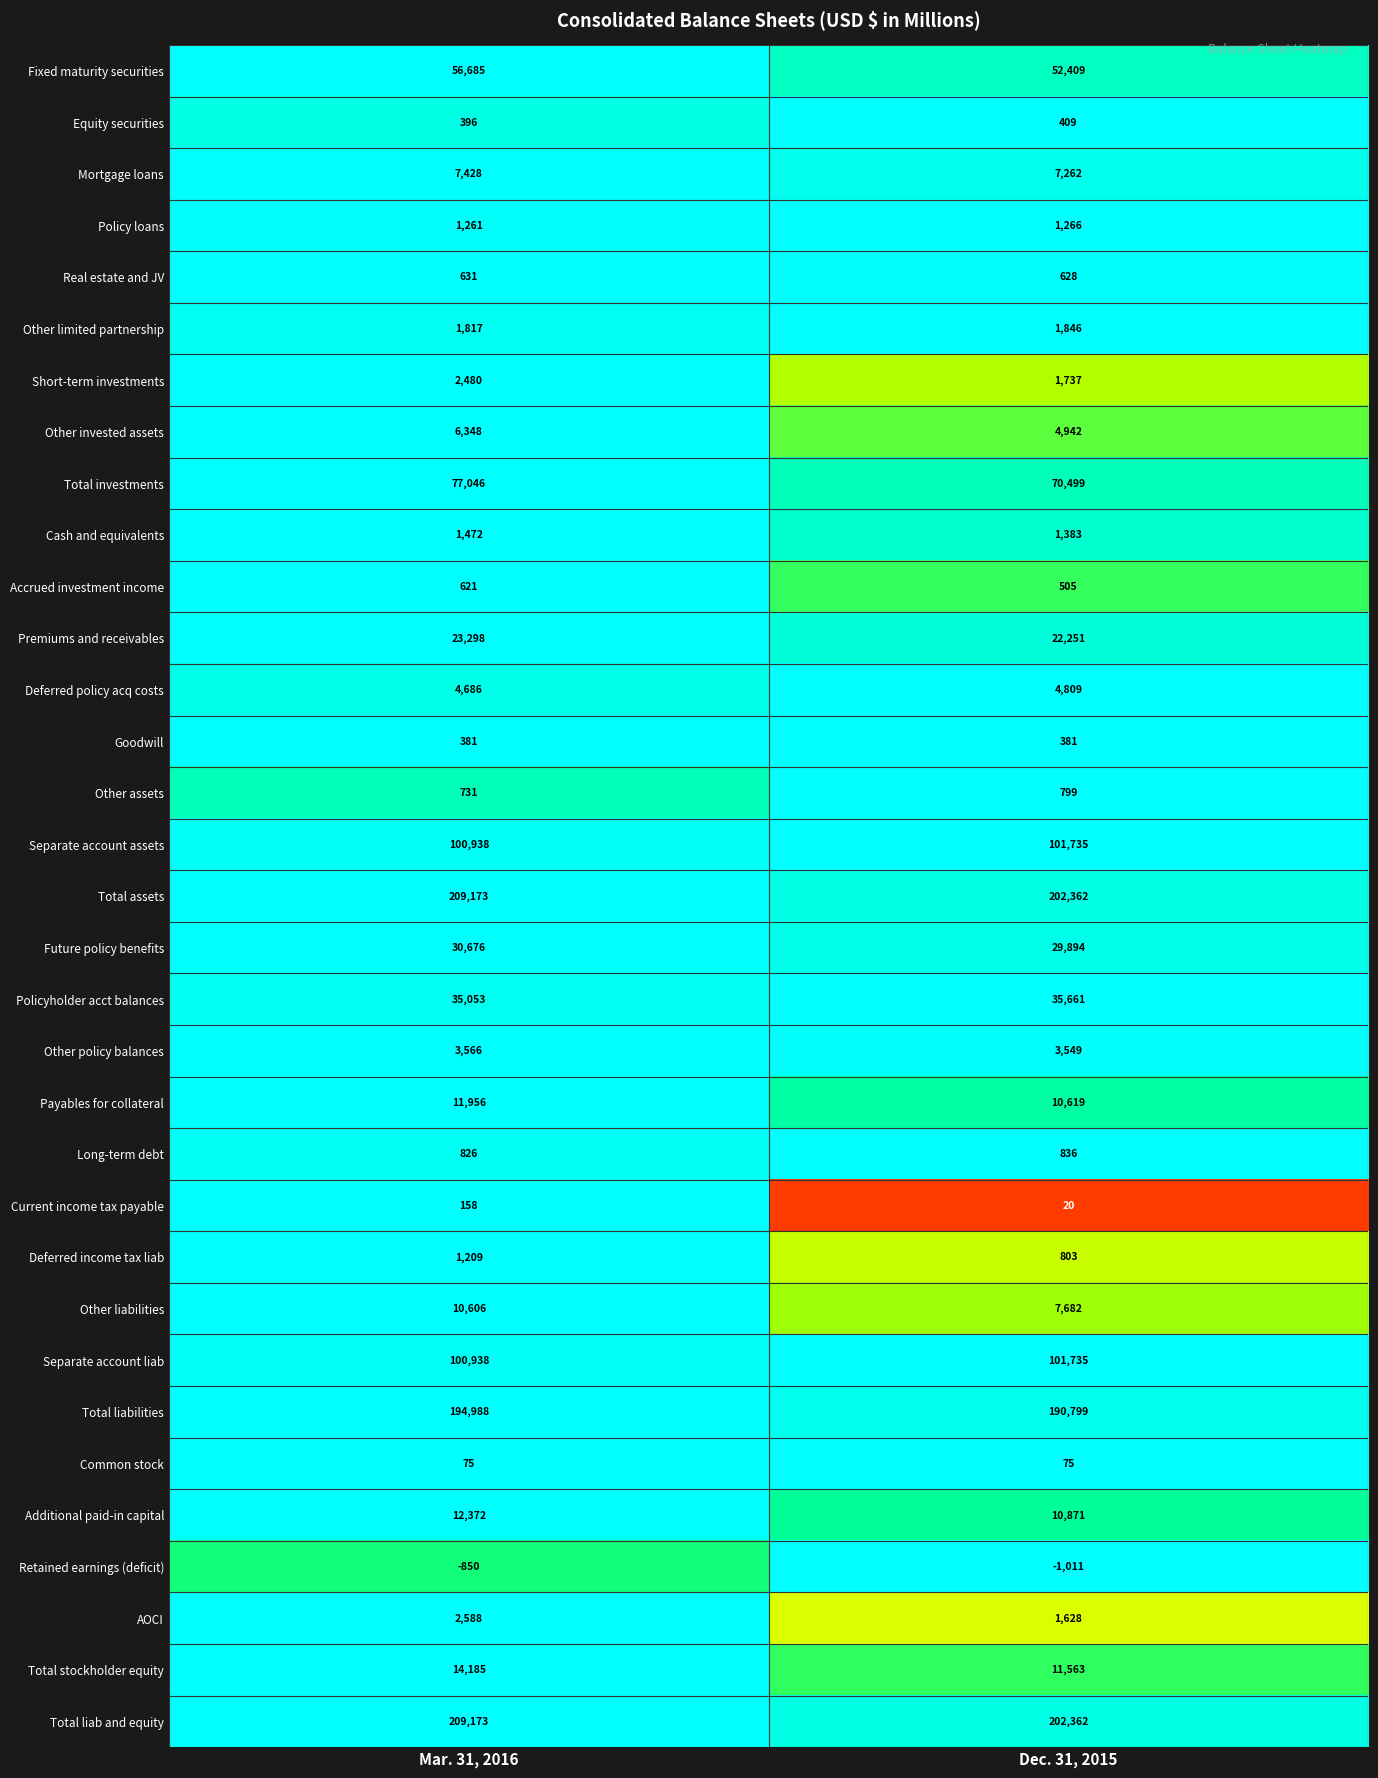

What is the sum of the Accrued investment income values at Dec. 31, 2015 and Mar. 31, 2016?

1126